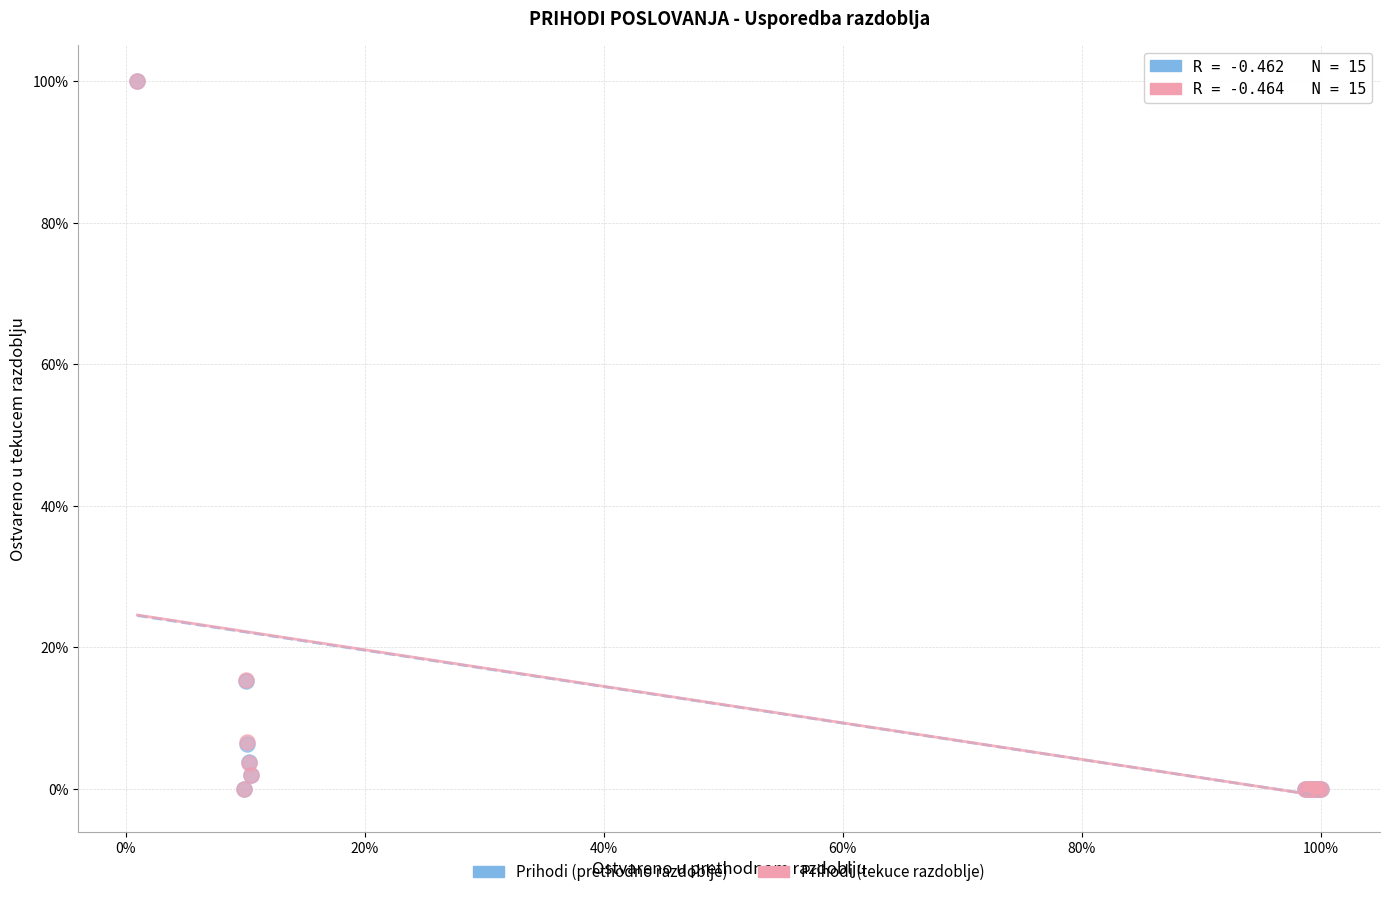

What are all the series names shown in the legend?

Prihodi (prethodno razdoblje), Prihodi (tekuce razdoblje)